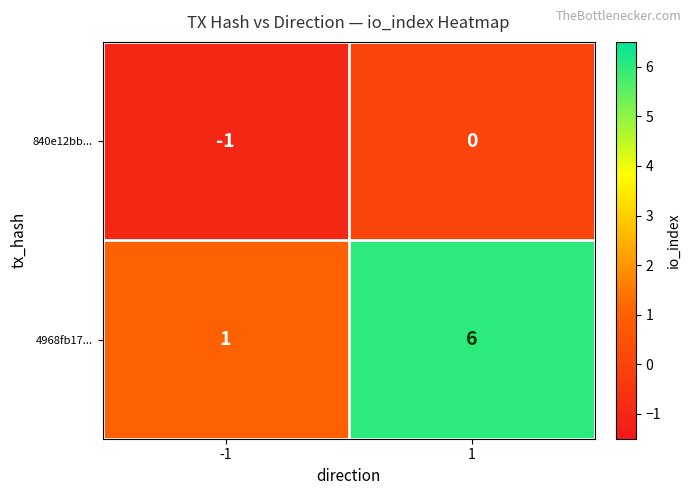

Reading right to left, list all the values displayed in this chart.

840e12bb...: 0	-1
4968fb17...: 6	1